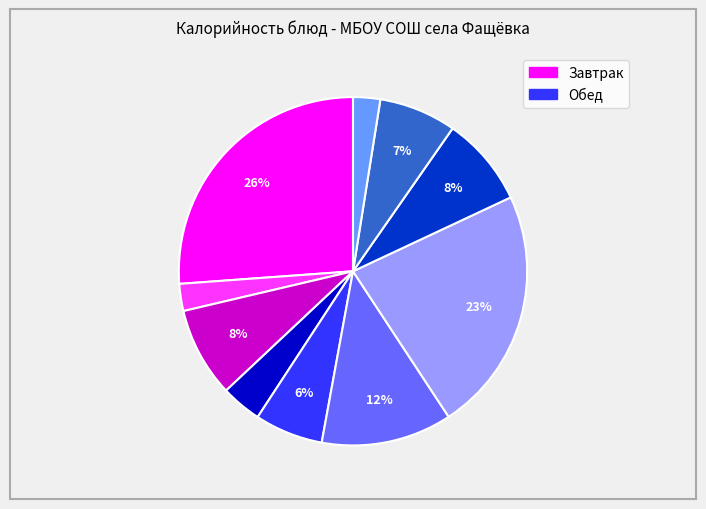

Is there any slice that represents more than half of the pie?

No